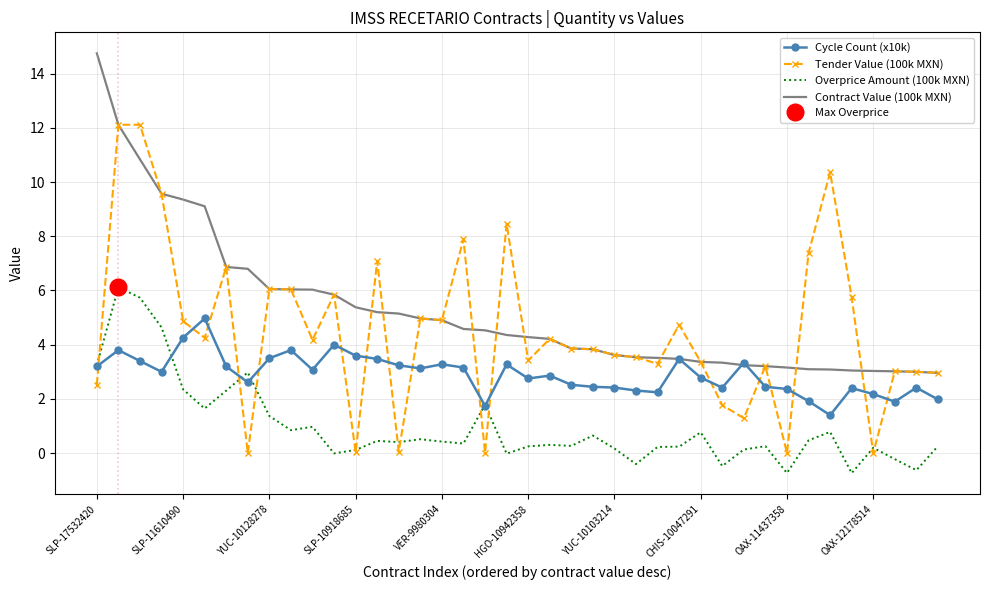

What are all the series names shown in the legend?

Cycle Count (x10k), Tender Value (100k MXN), Overprice Amount (100k MXN), Contract Value (100k MXN)